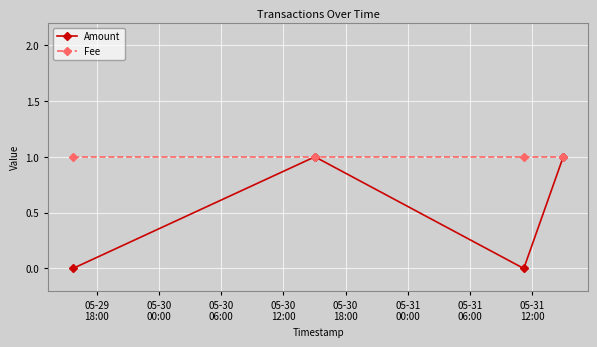

Reading right to left, list all the values displayed in this chart.

Amount: 1	0	1	0
Fee: 1	1	1	1